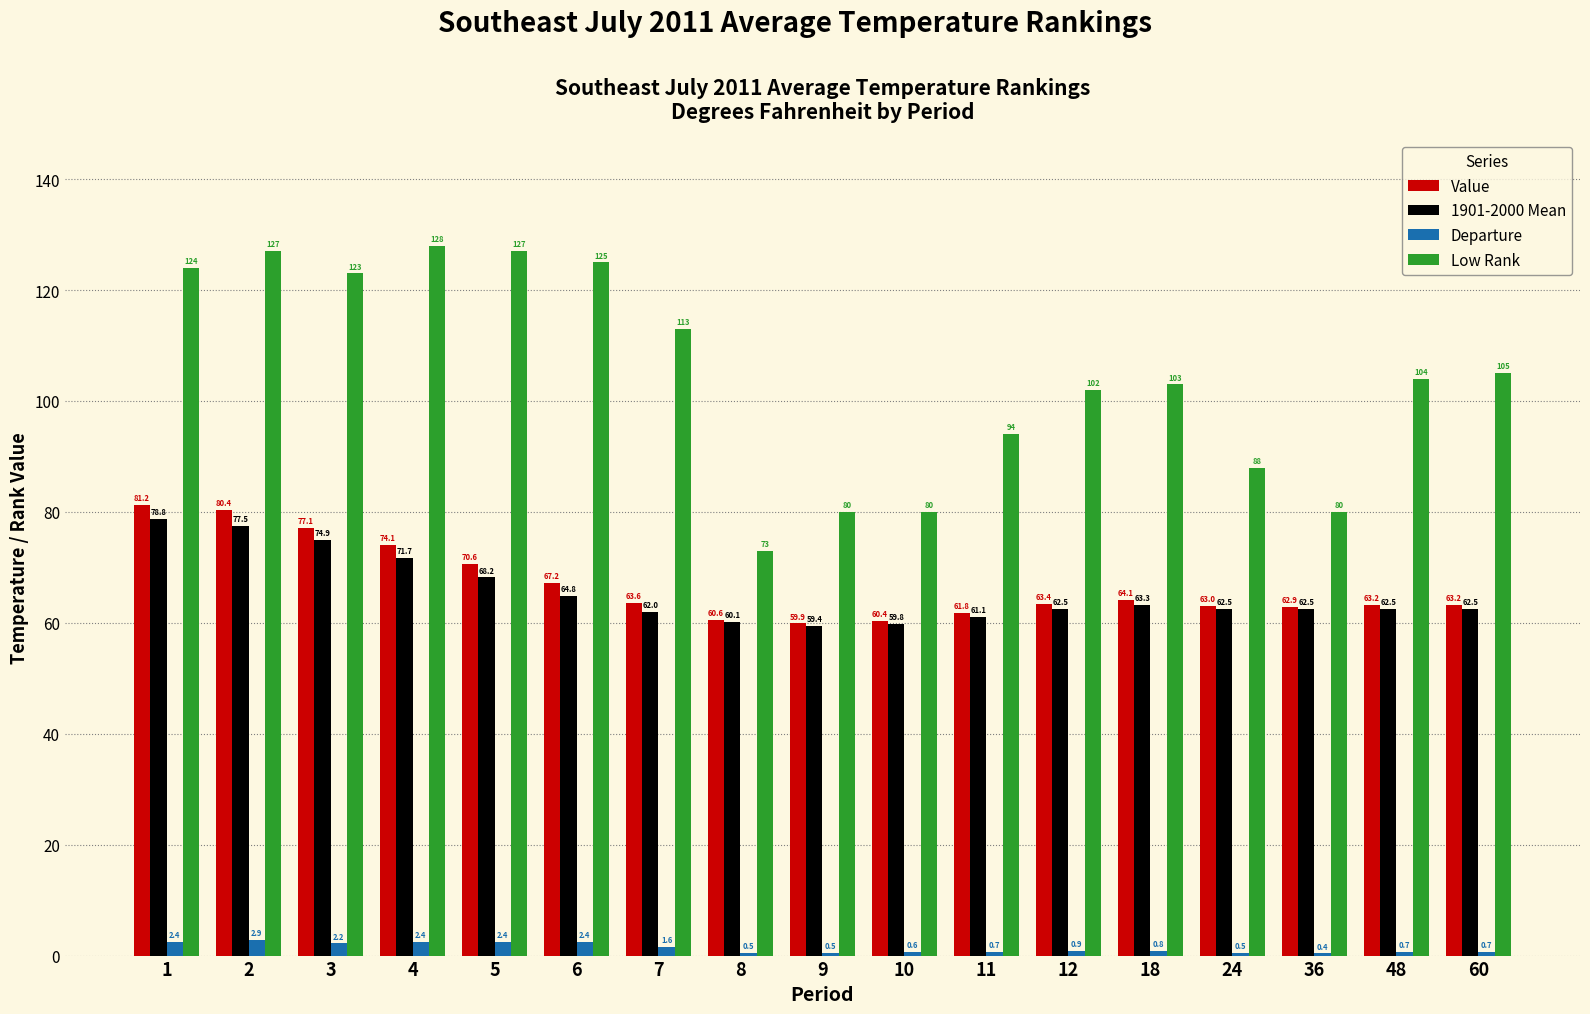

What is the sum of the Departure values at 24 and 11?

1.2